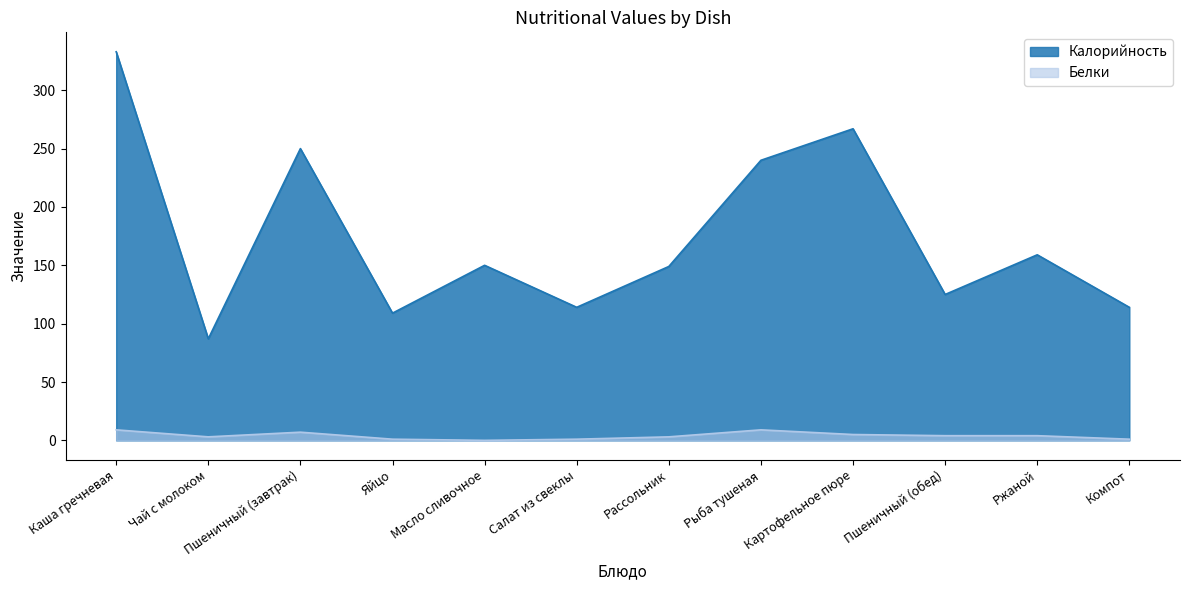

How many data points does each series have?

12